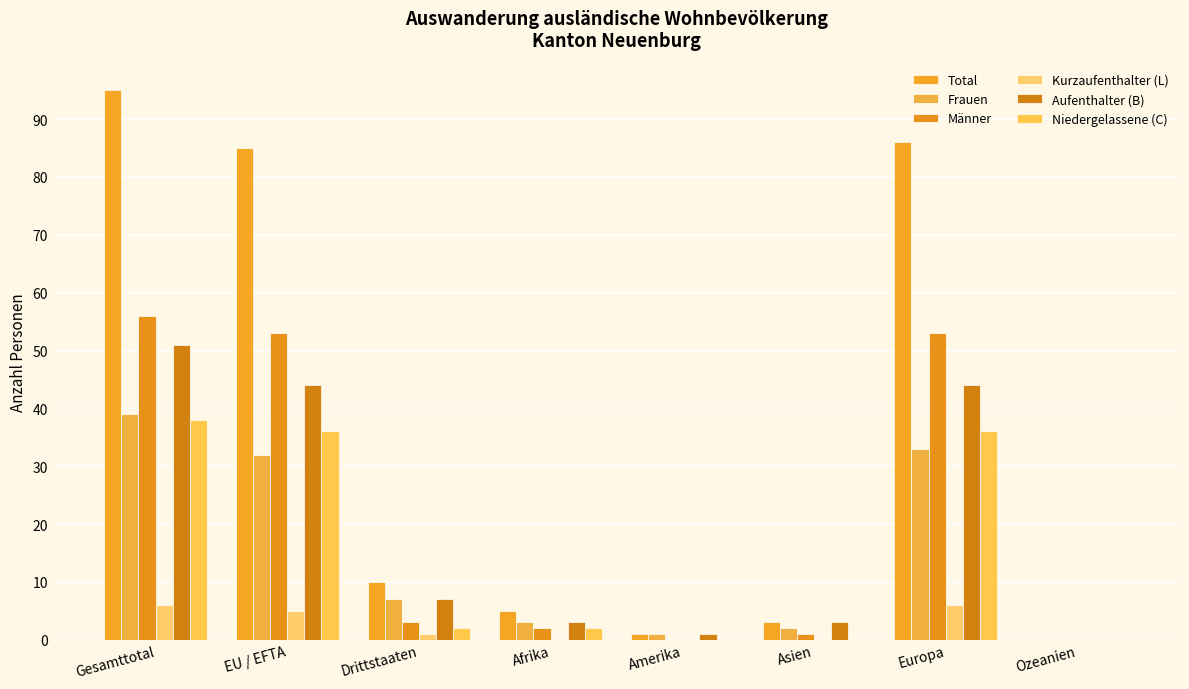

Are the bars grouped side by side (vs. stacked)?

Yes